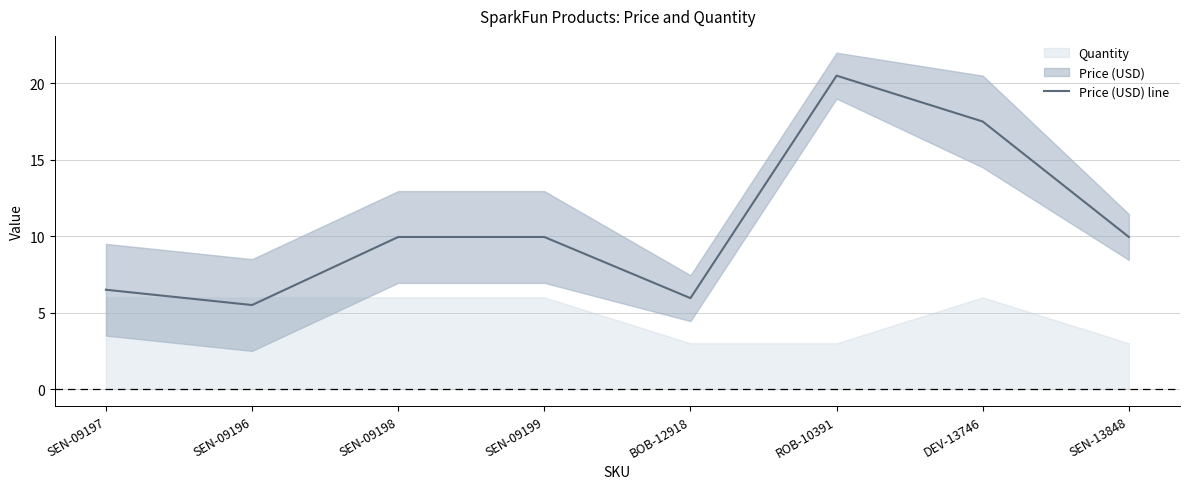

True or false: the data has more than 1 interior local peaks.

False